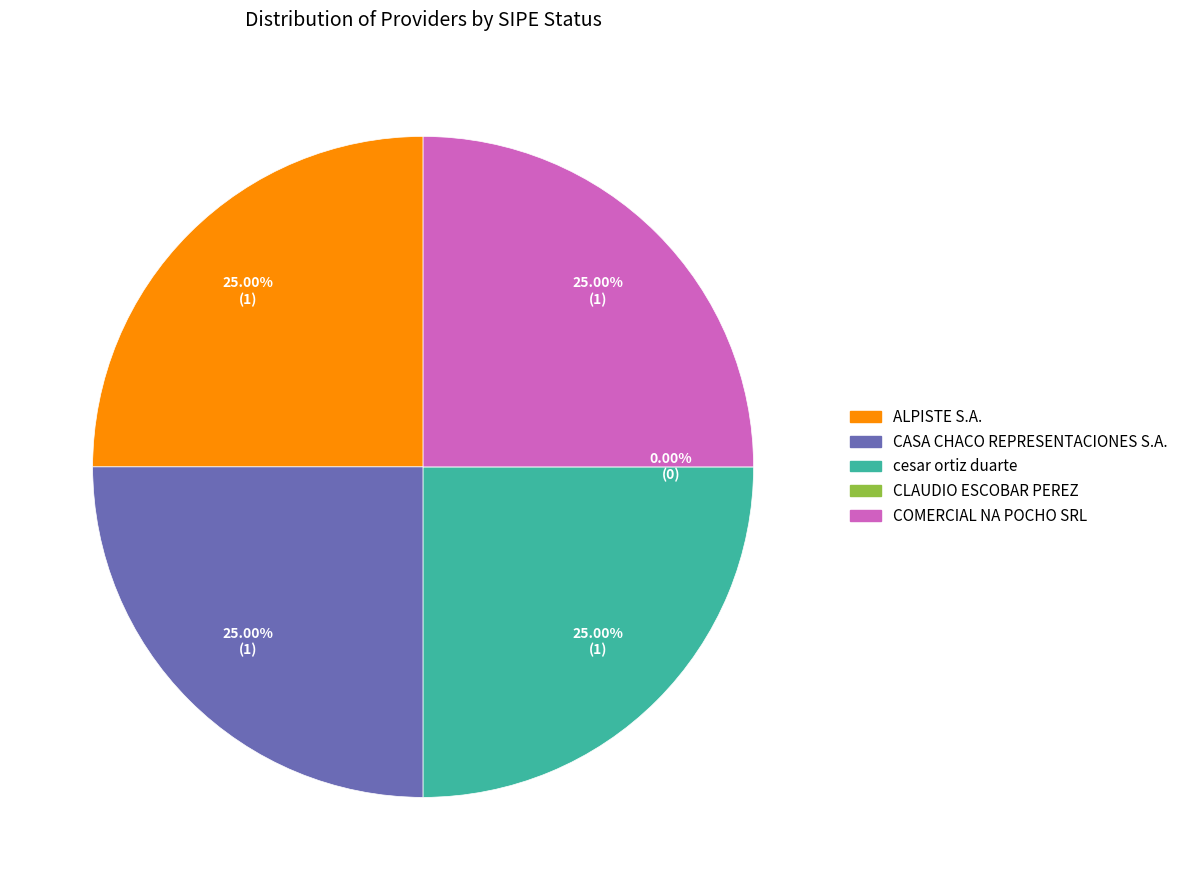

Between CLAUDIO ESCOBAR PEREZ and CASA CHACO REPRESENTACIONES S.A., which is larger?

CASA CHACO REPRESENTACIONES S.A.